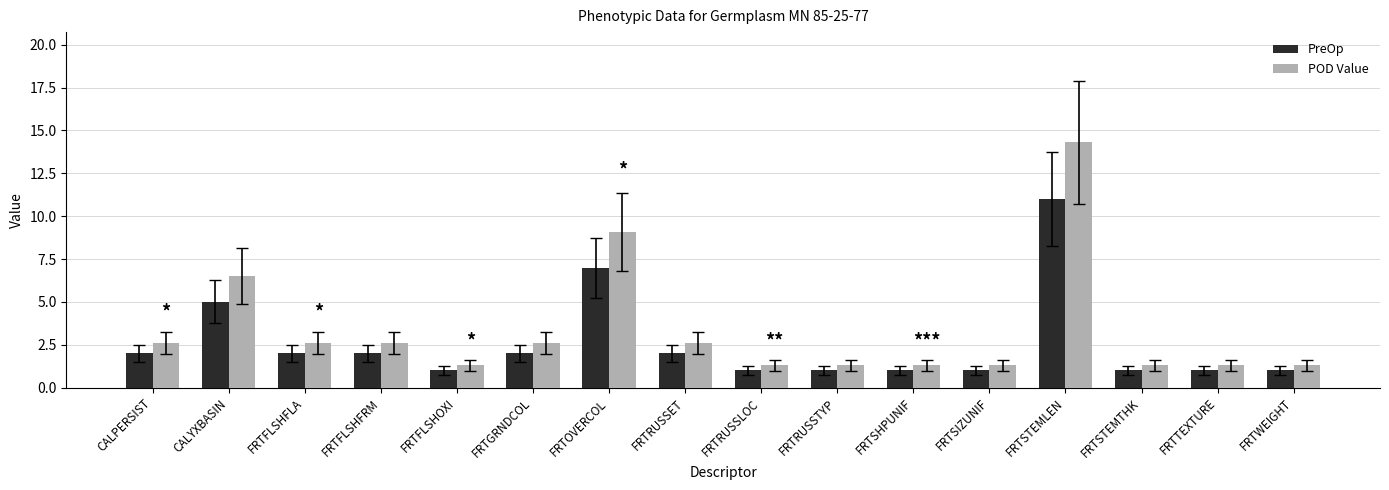

Which label corresponds to the largest value in the chart?

FRTSTEMLEN